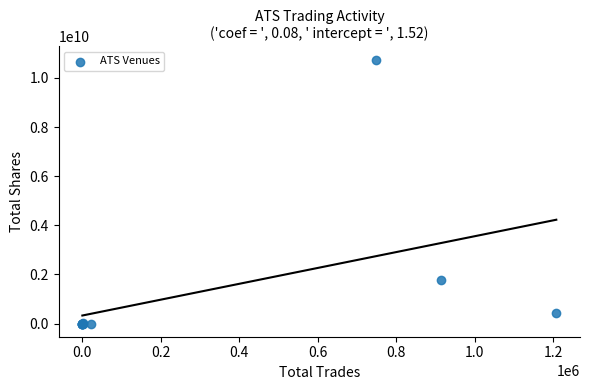

What Y value in the scatter plot is closest to 5372953763?

1772836852